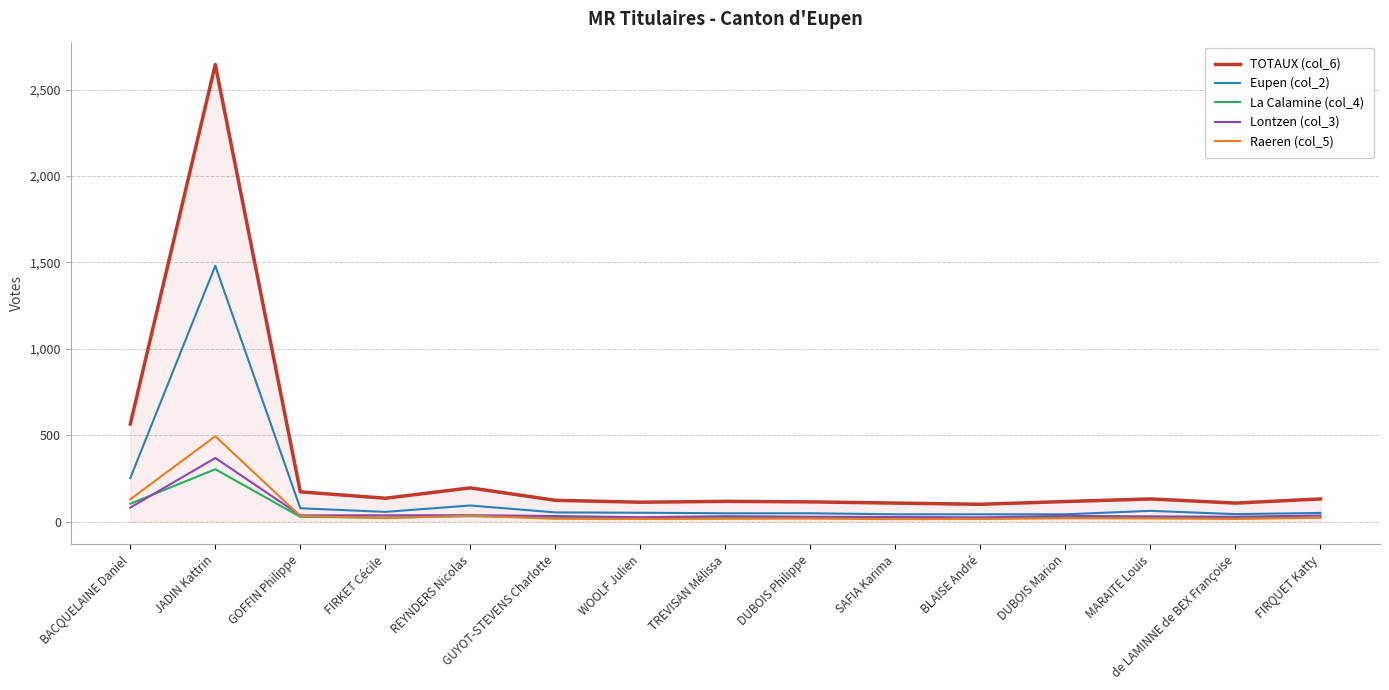

At which label does Raeren (col_5) reach its peak?

JADIN Kattrin